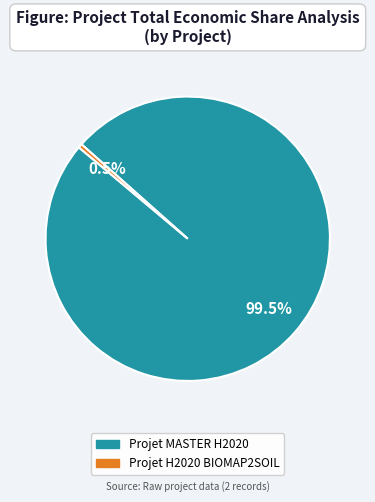

Between Projet MASTER H2020 and Projet H2020 BIOMAP2SOIL, which is larger?

Projet MASTER H2020